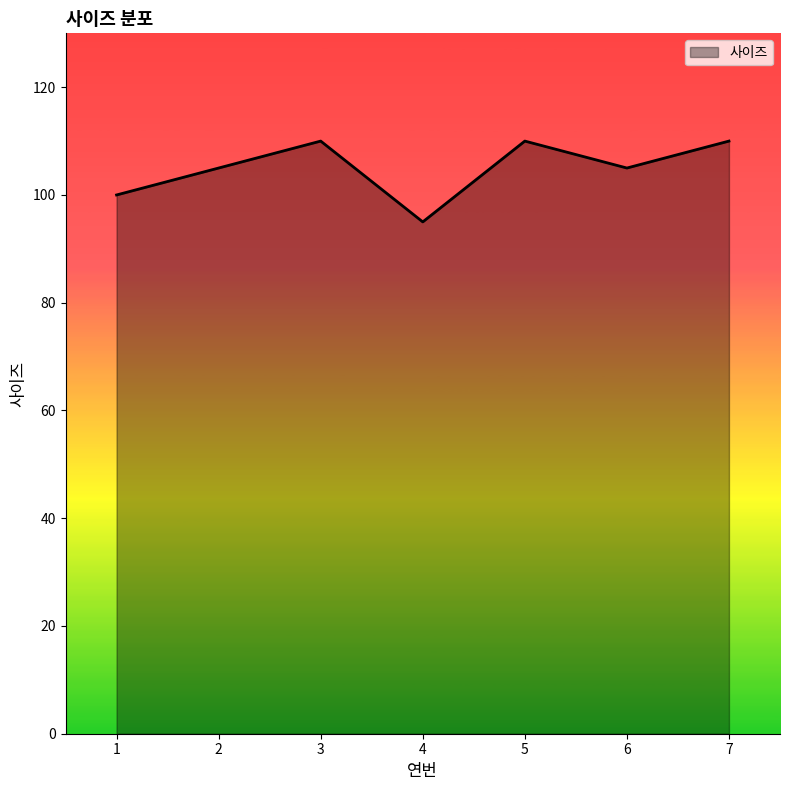

Reading left to right, transcribe all the data shown in this chart.

1=100	2=105	3=110	4=95	5=110	6=105	7=110